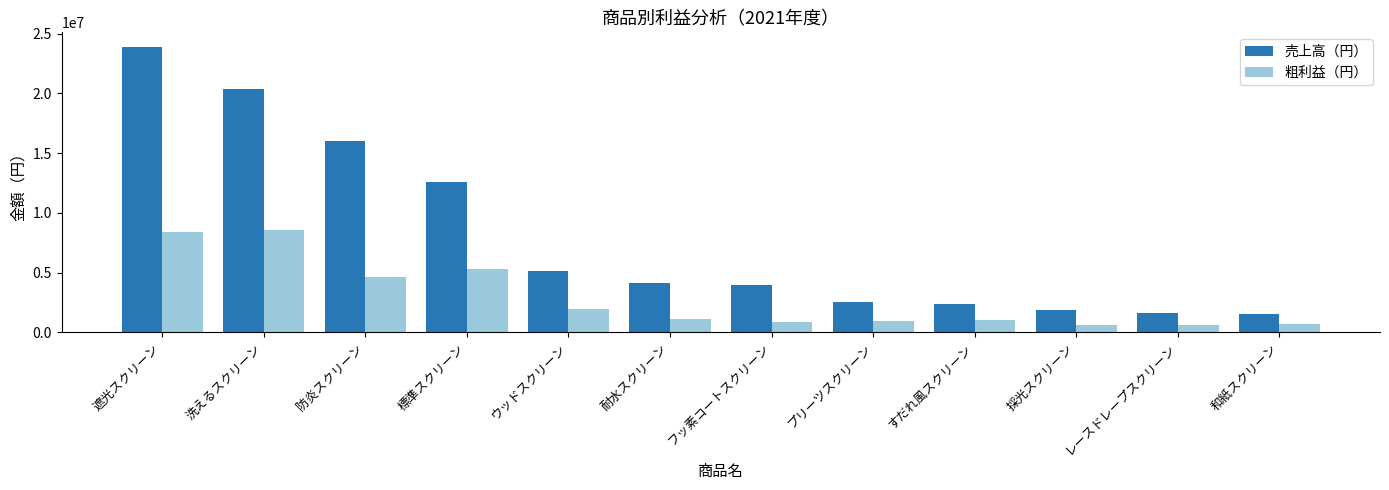

The value of 粗利益（円） at 防炎スクリーン is 4661300. True or false?

True